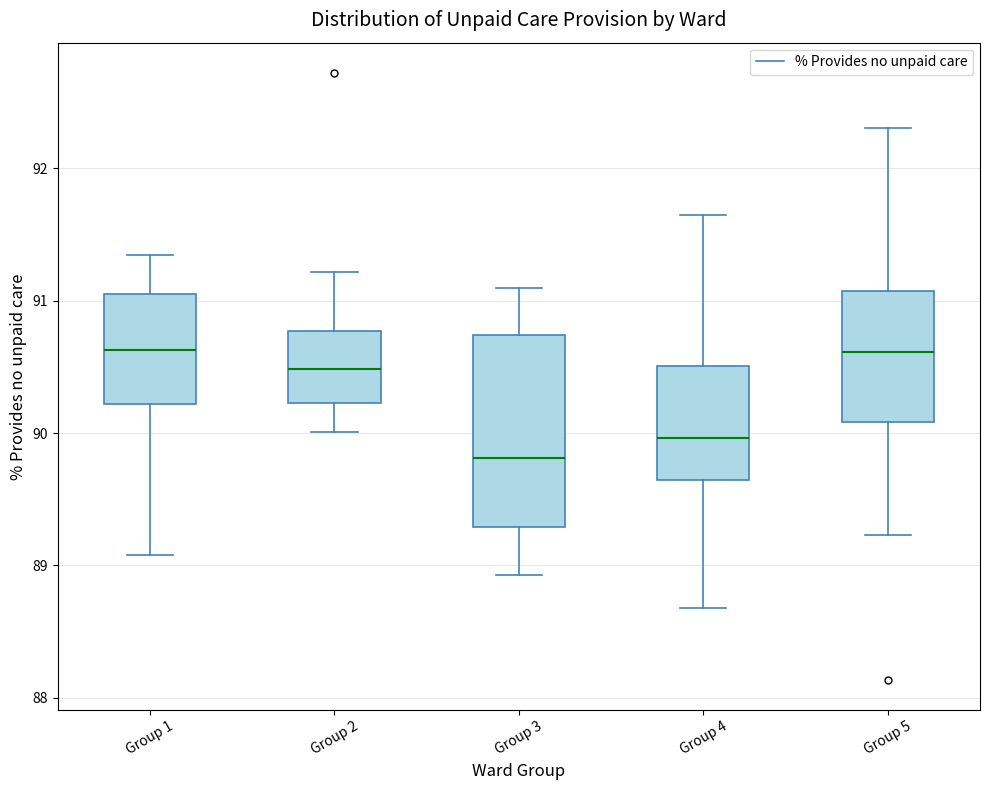

Comparing the boxes themselves (not the whiskers), which one is the tallest?

Group 3